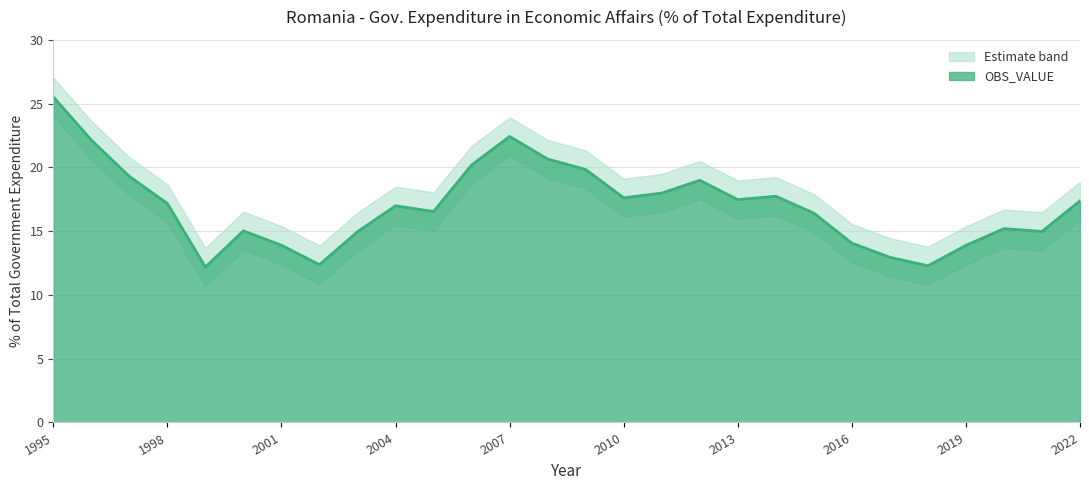

What is the difference between the second highest and minimum values?

10.2